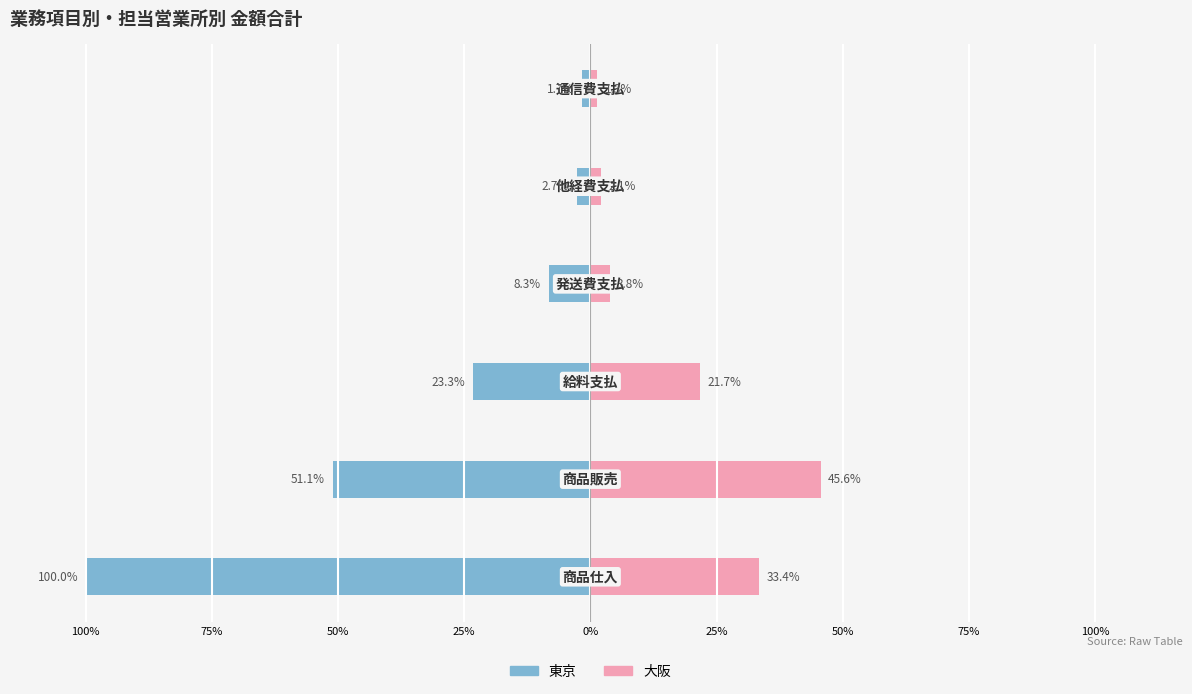

What is the difference between the second highest and second lowest values in the 大阪 series?

31.4